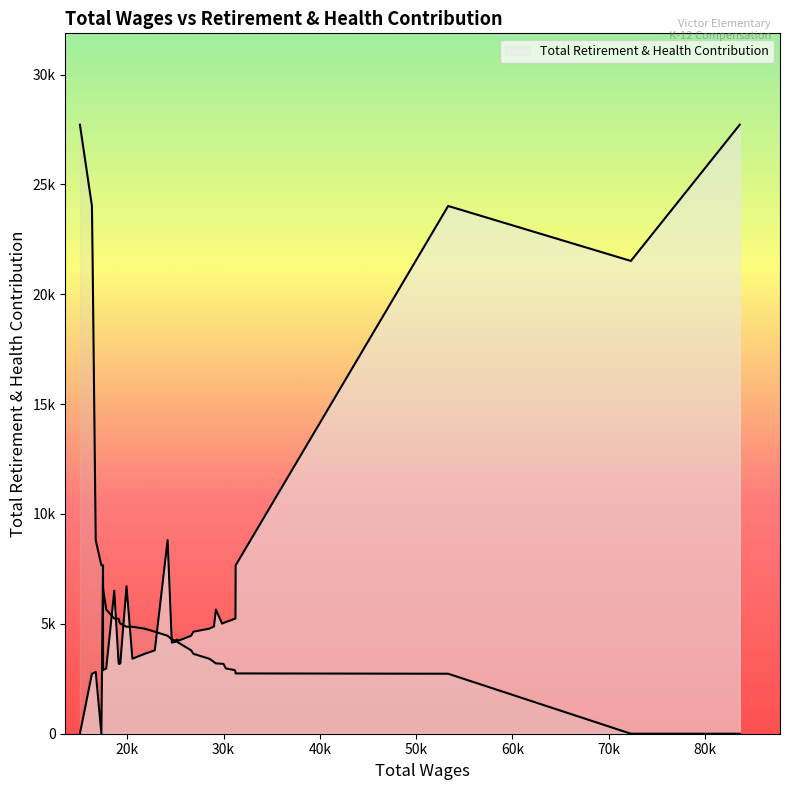

Where is the first local maximum?

2